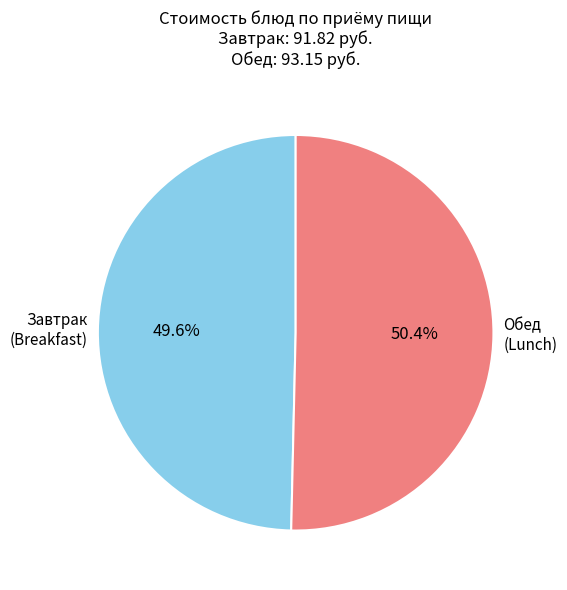

Does any single category account for the majority?

Yes